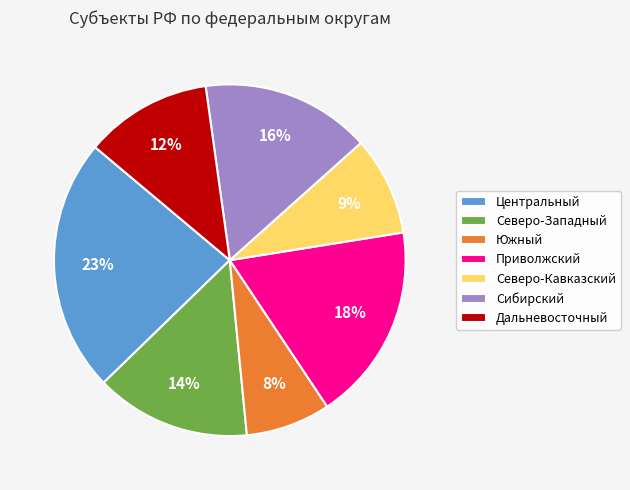

How many slices are in this pie chart?

7